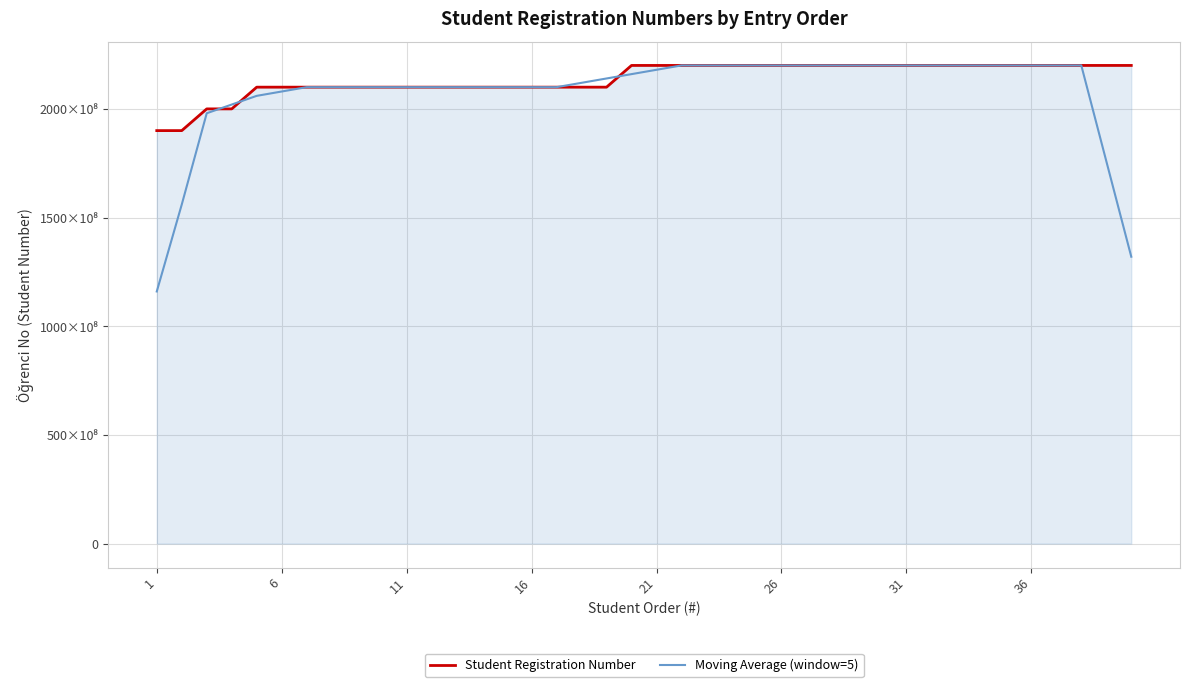

What are all the series names shown in the legend?

Student Registration Number, Moving Average (window=5)